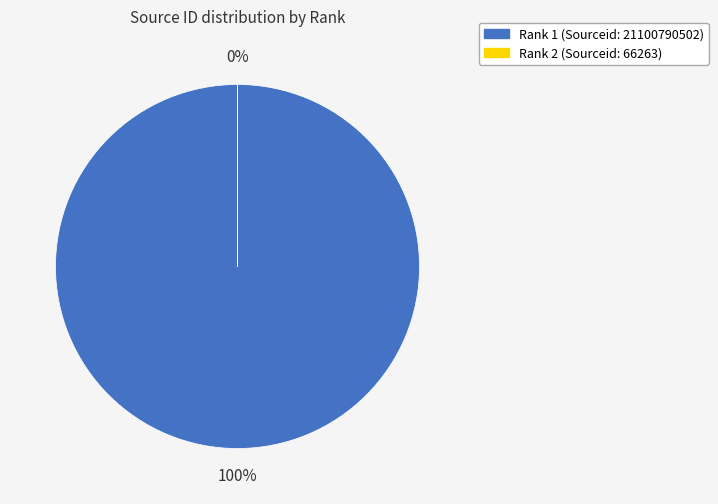

What is the change in value from 1 to 2?

-21100724239